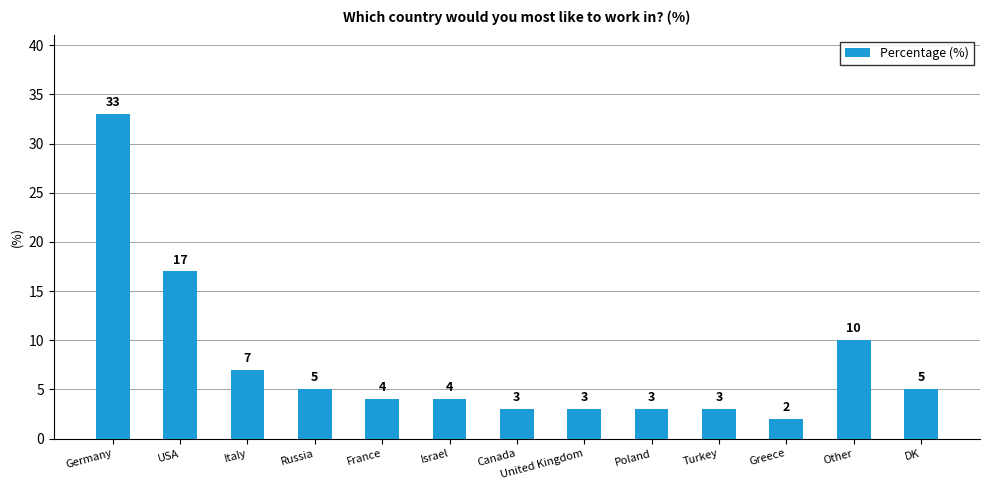

What is the difference between the maximum and minimum values?

31